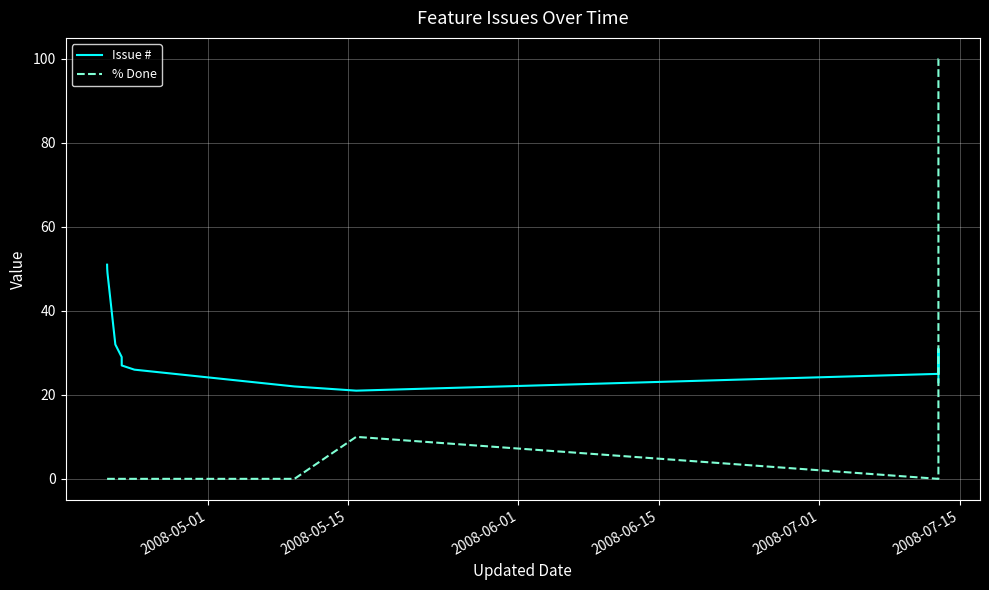

Does the chart have visible grid lines?

Yes